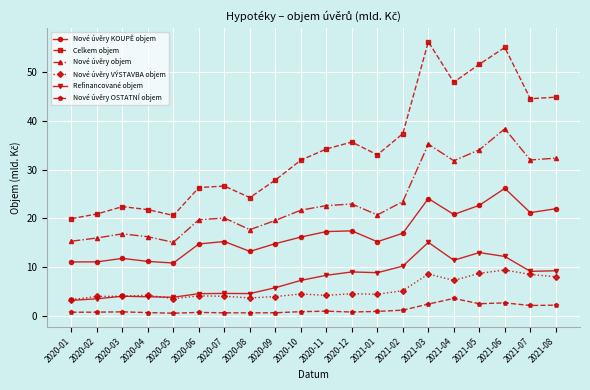

What is the total value across all series at 2020-02?

56.5